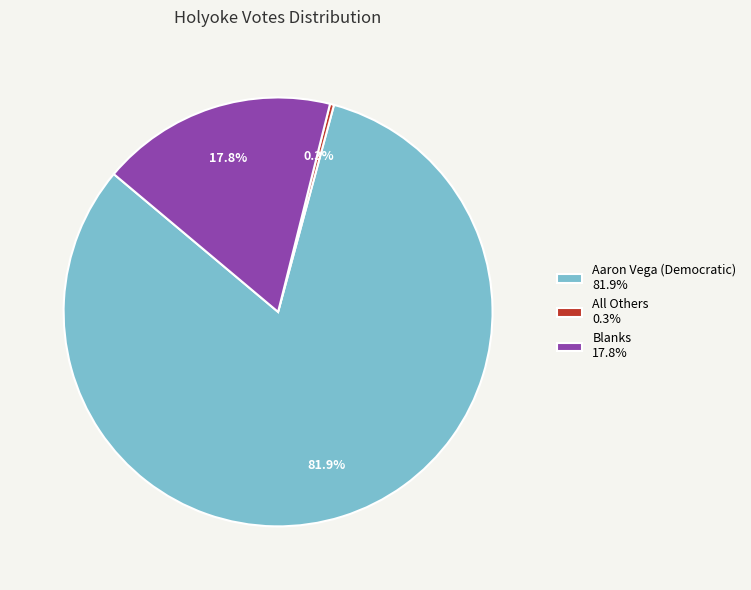

Is there a majority slice in this chart?

Yes